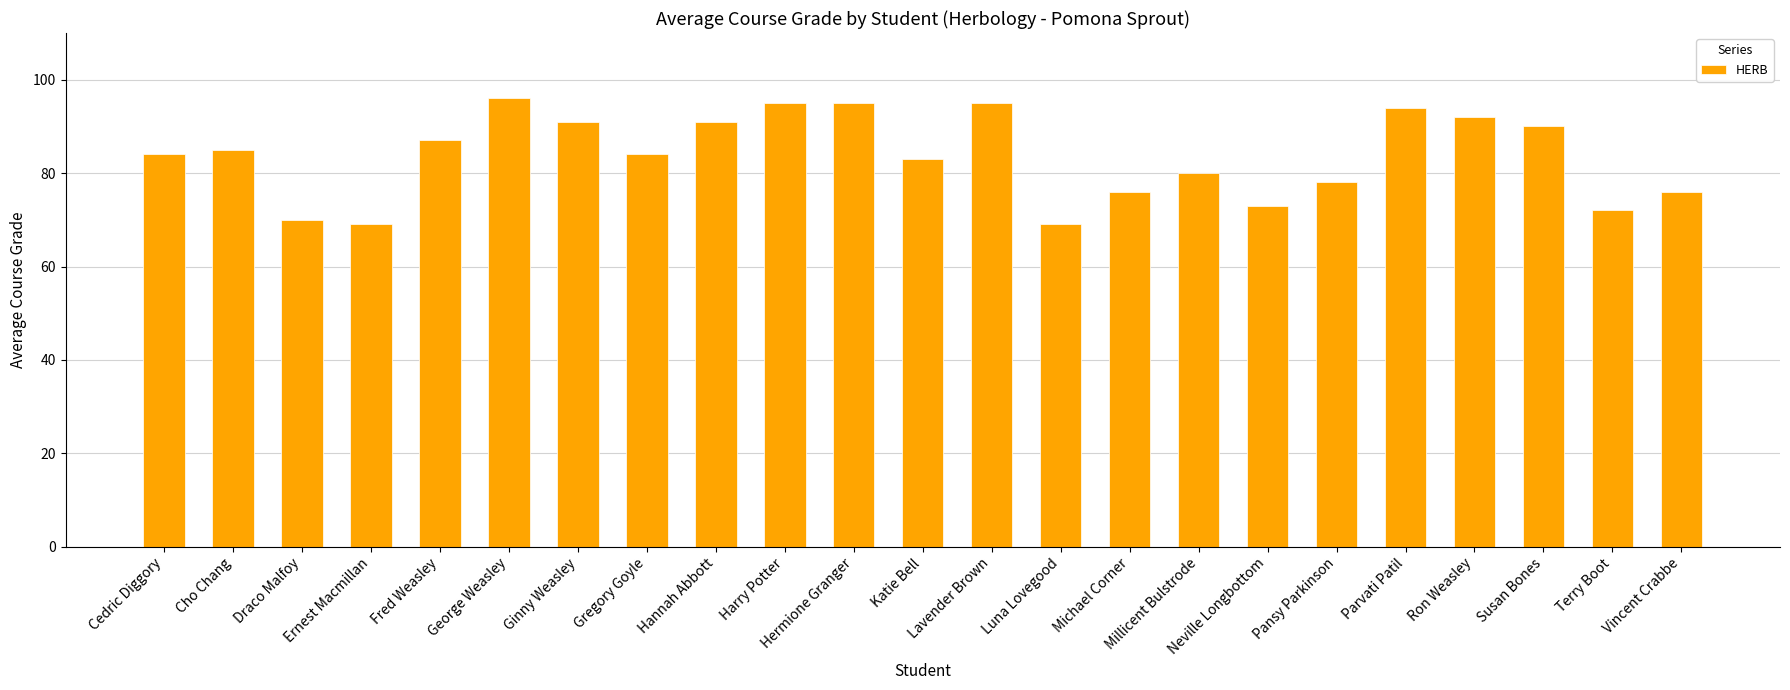

True or false: the data shows 150 at Susan Bones.

False